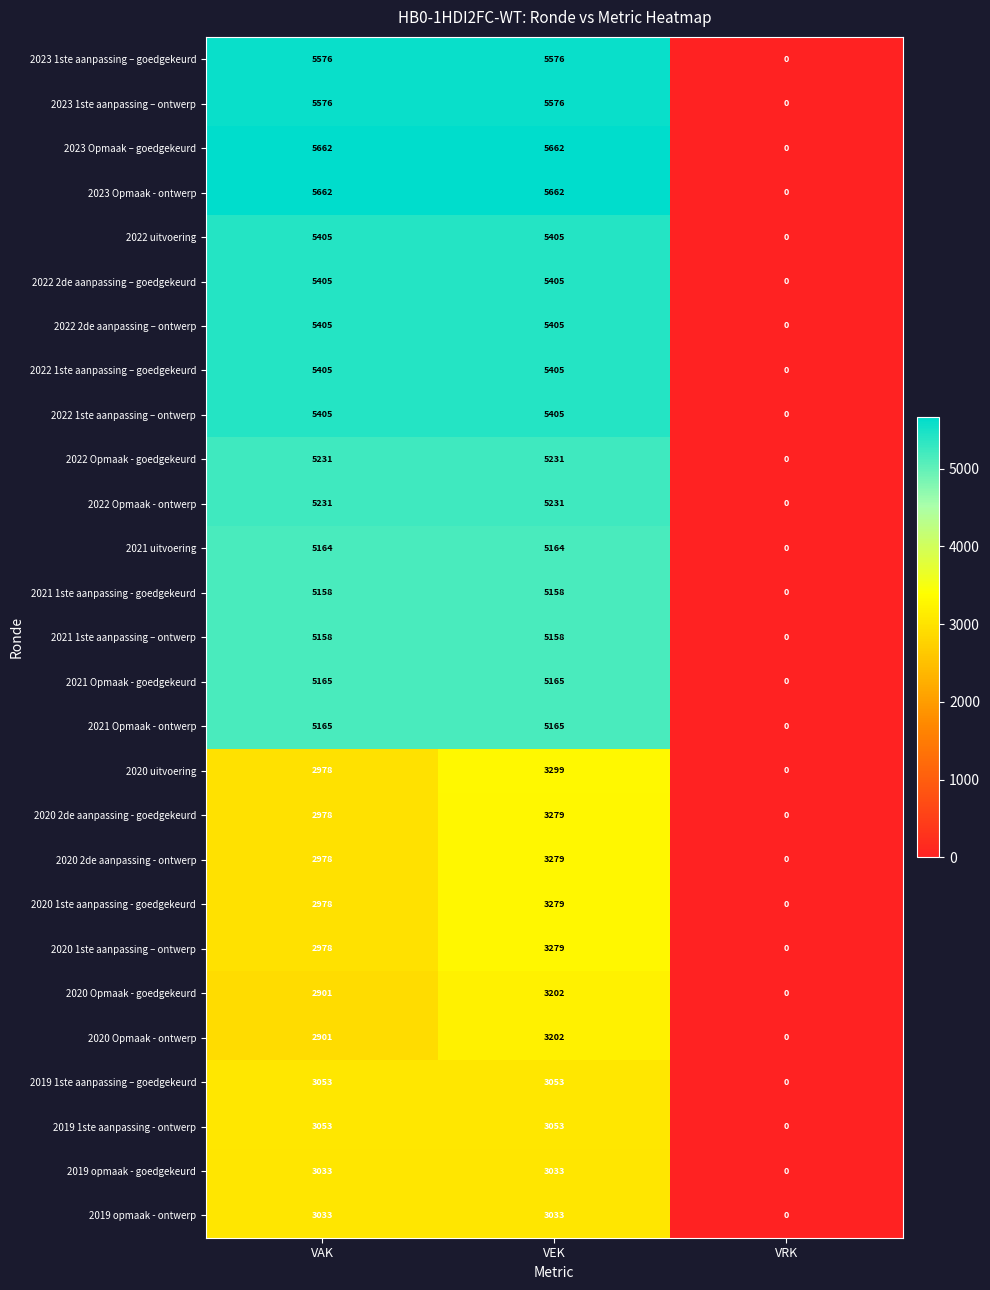

What is the spread (max minus min) of values at VEK?

2629